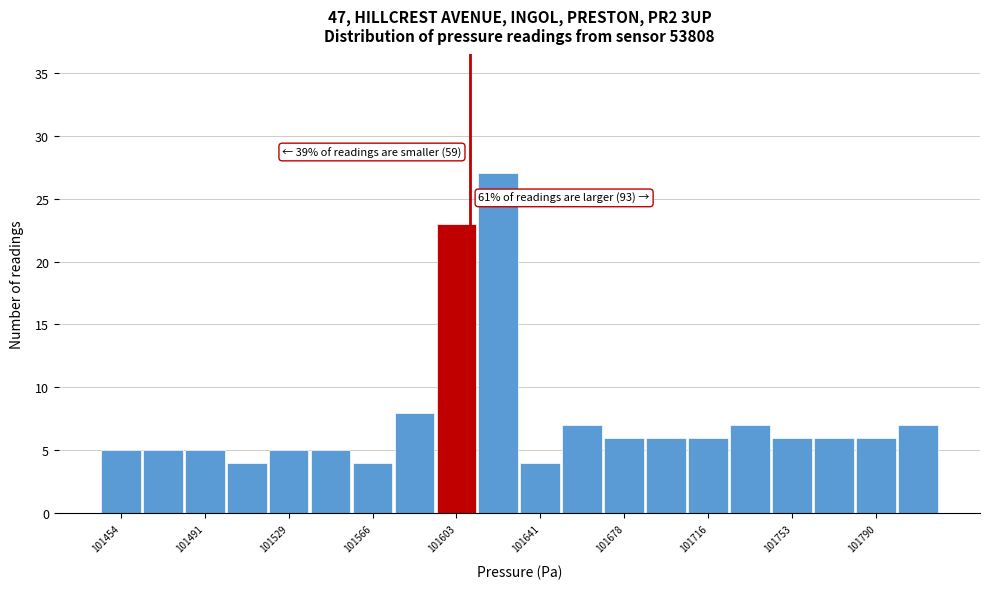

Read against the x-axis, roughly where is the centre of the tallest bar?

101625